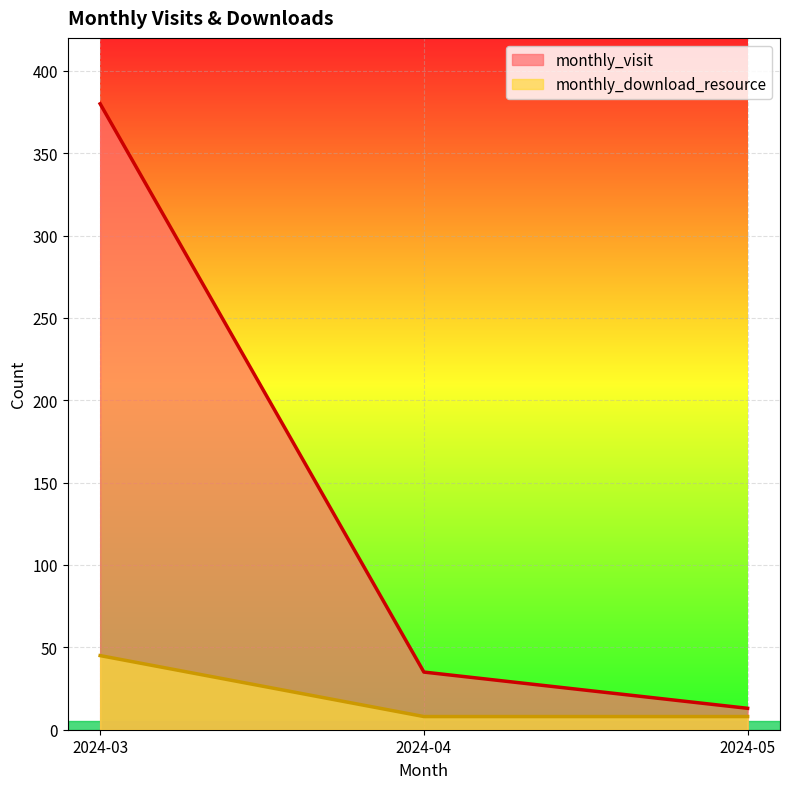

How many lines are shown in the chart?

2